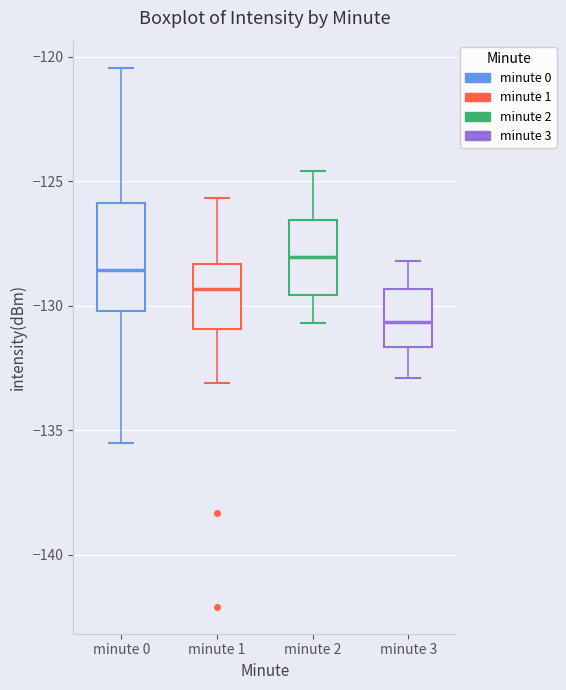

Reading left to right, transcribe this box plot: for each box, give where its median line is, the range the box spans, and where its two whiskers end, as read against the y-axis. The values are not printed on the chart, so give them approximately, as read against the axis.

minute 0: median -128.5, box -130.0 to -126.0, whiskers -135.5 to -120.5
minute 1: median -129.5, box -131.0 to -128.5, whiskers -133.0 to -125.5
minute 2: median -128.0, box -129.5 to -126.5, whiskers -130.5 to -124.5
minute 3: median -130.5, box -131.5 to -129.5, whiskers -133.0 to -128.0